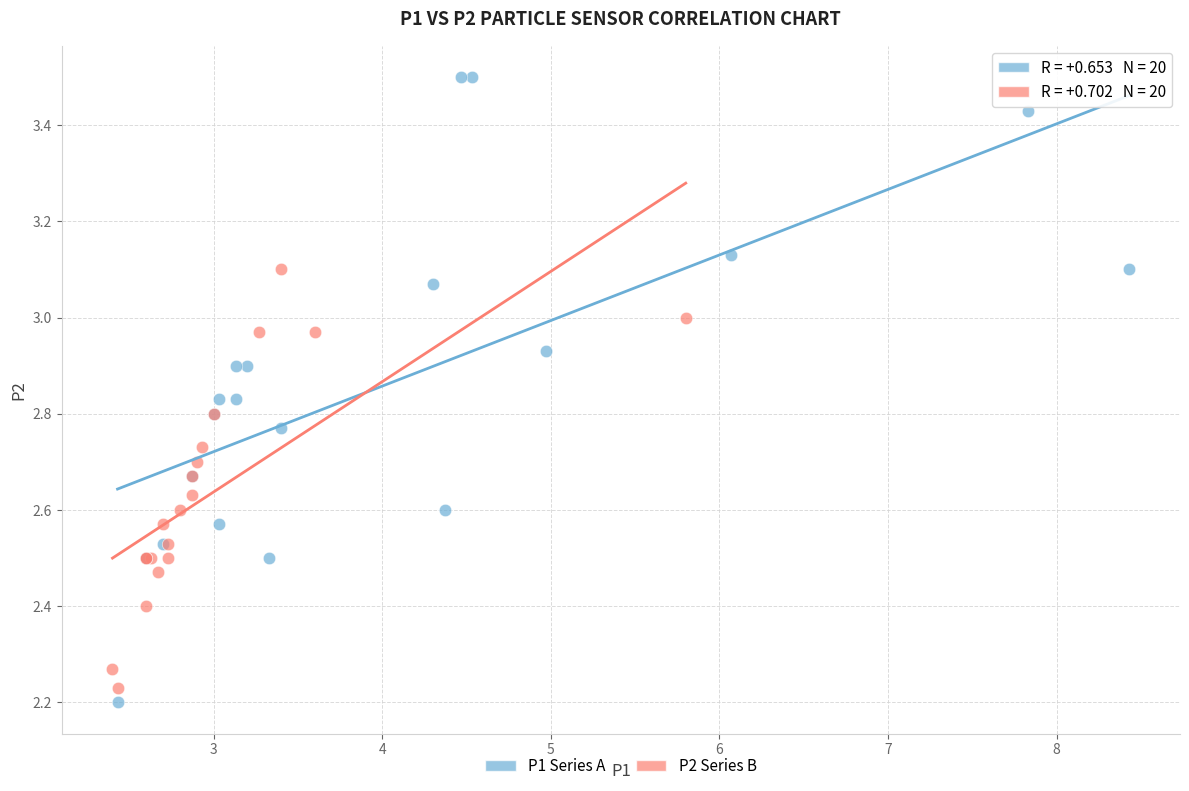

Which series contains the lowest Y value?

P1 Series A